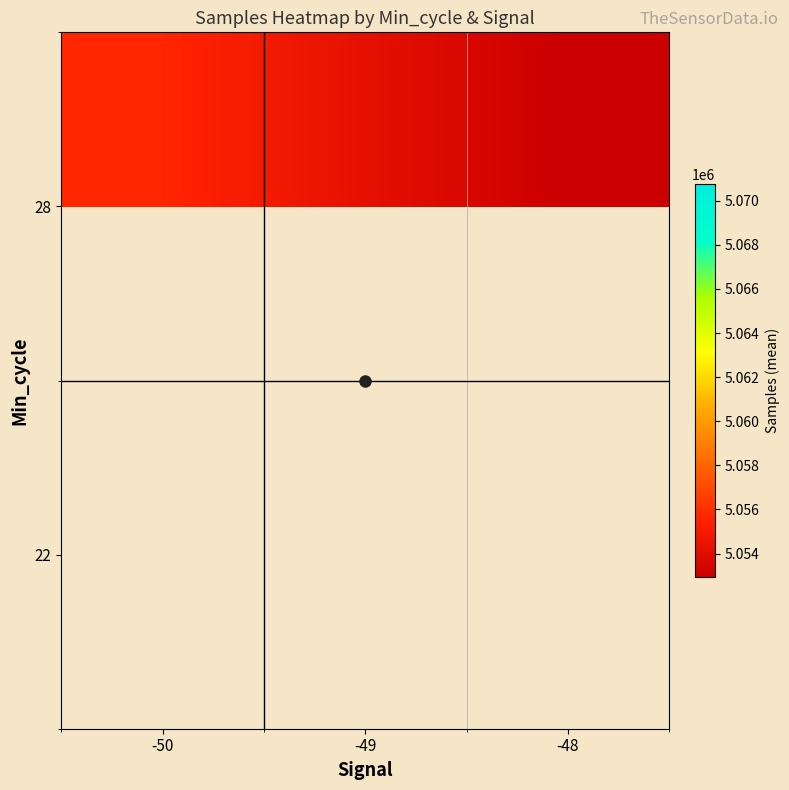

What value does the 28 series have at -50?

5055670.0